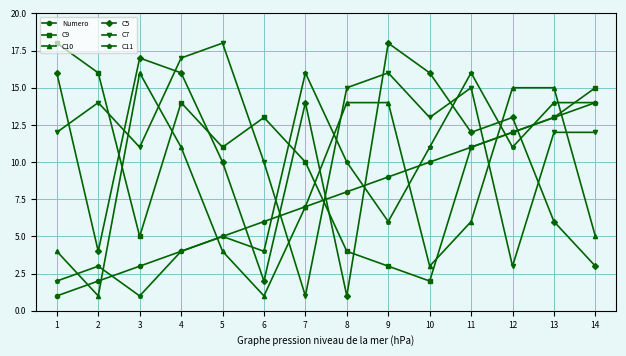

What is the highest value of the Numero series?

14